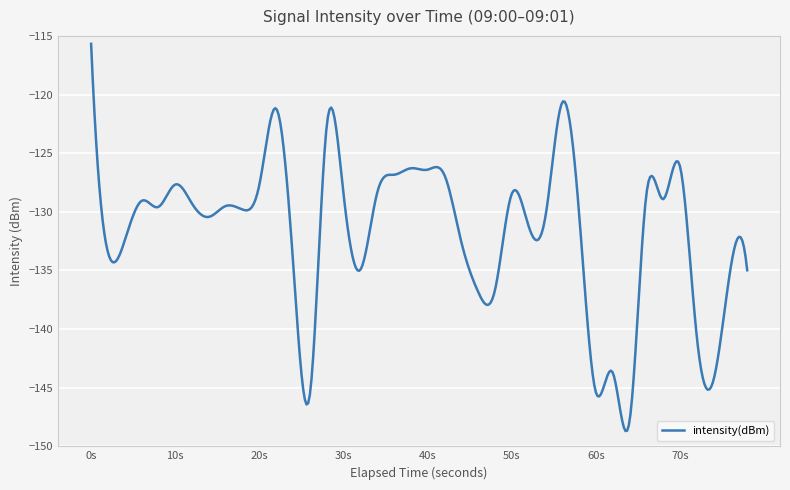

What is the smallest value displayed?

-148.7